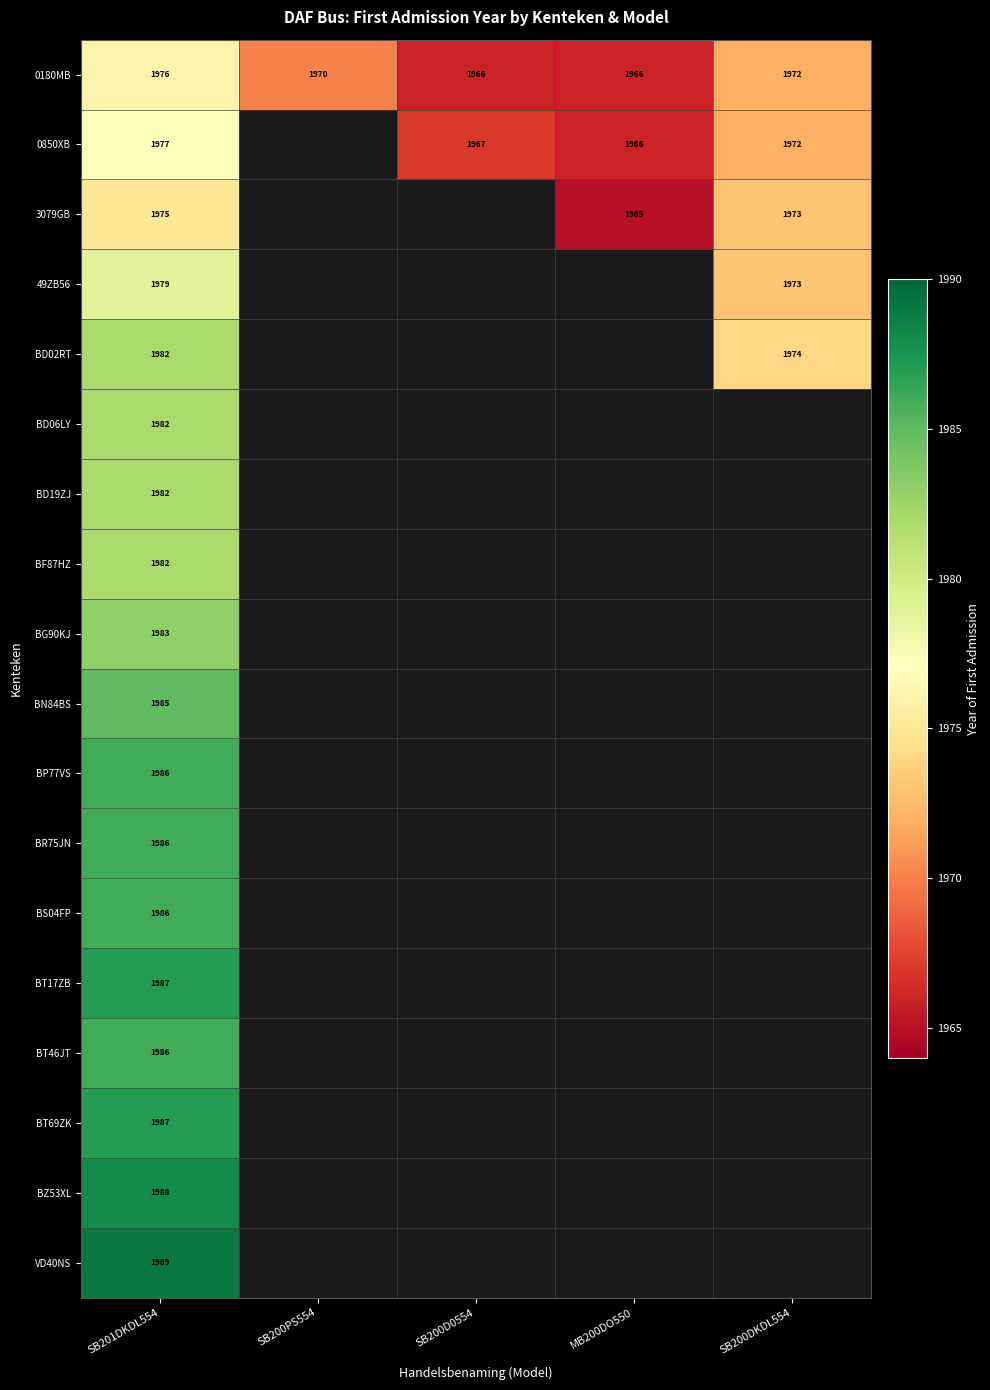

The BF87HZ series shows 2882 at SB201DKDL554. True or false?

False